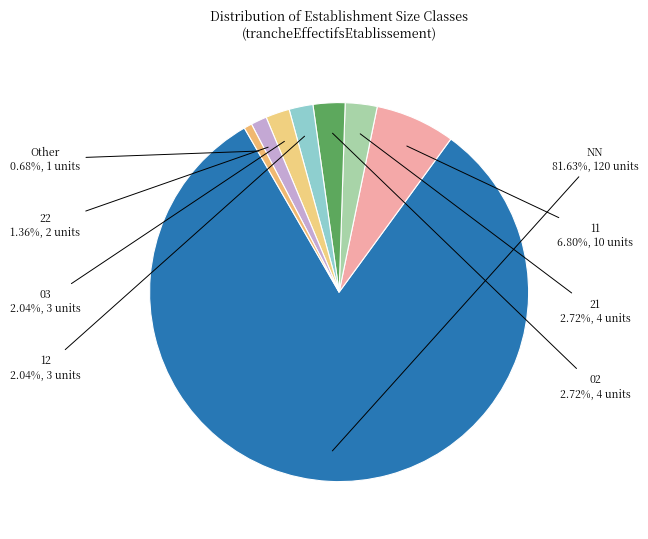

How many slices are in this pie chart?

8